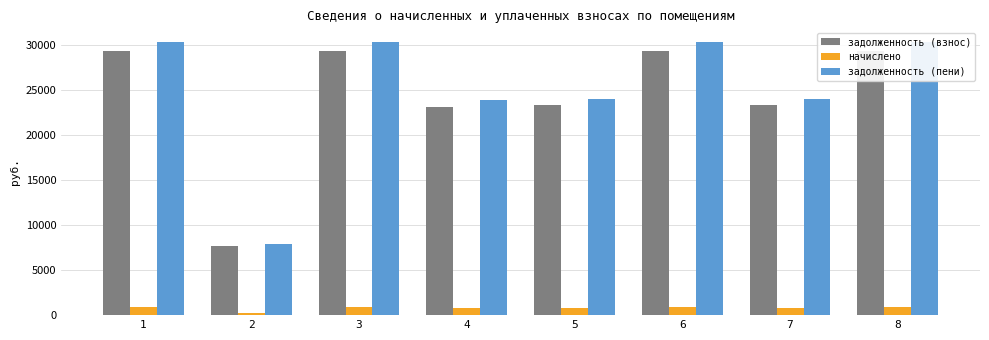

How many groups of bars are there?

8